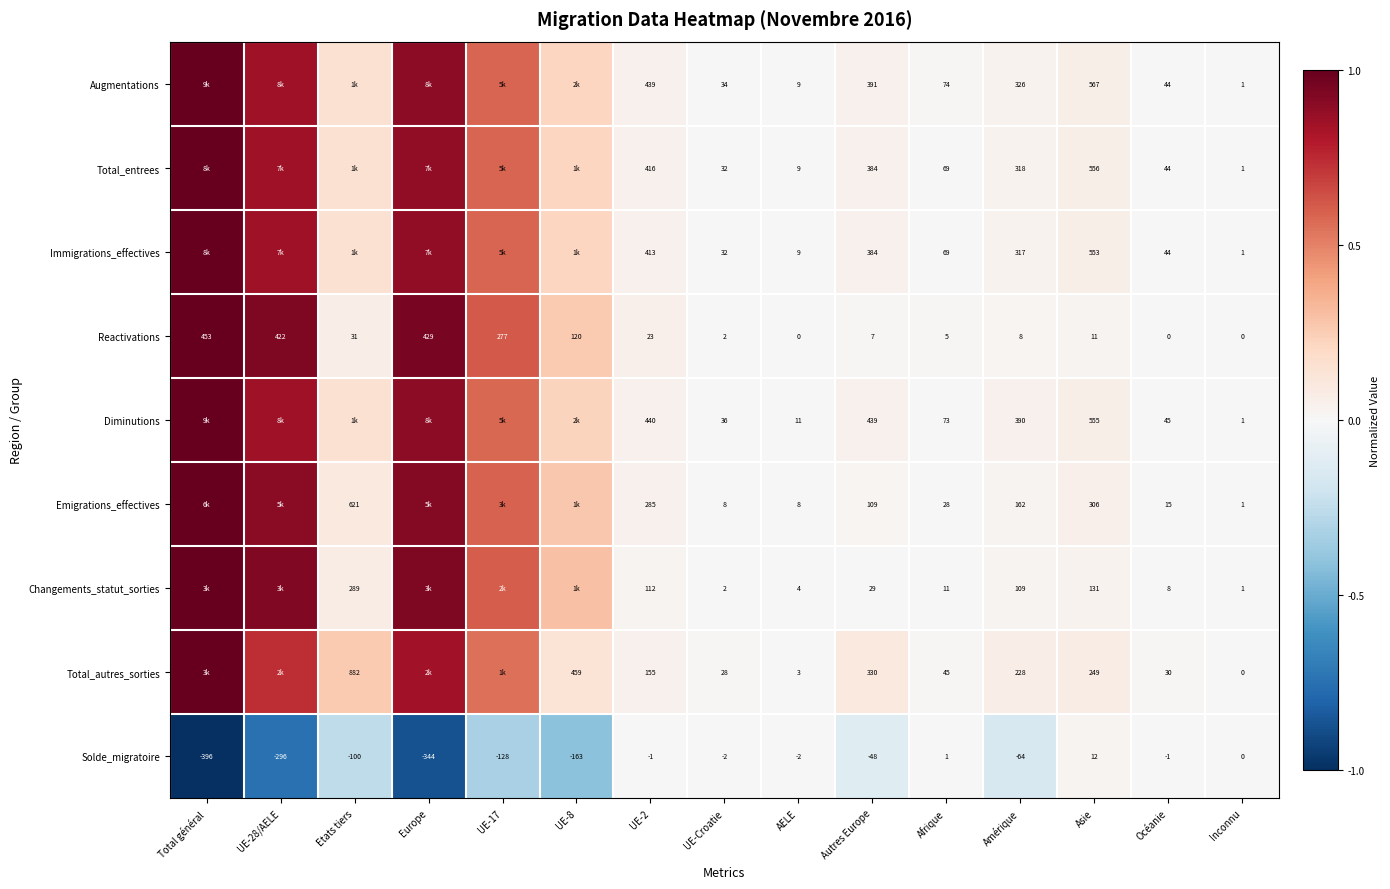

Which series changed the most between AELE and Asie?

Augmentations